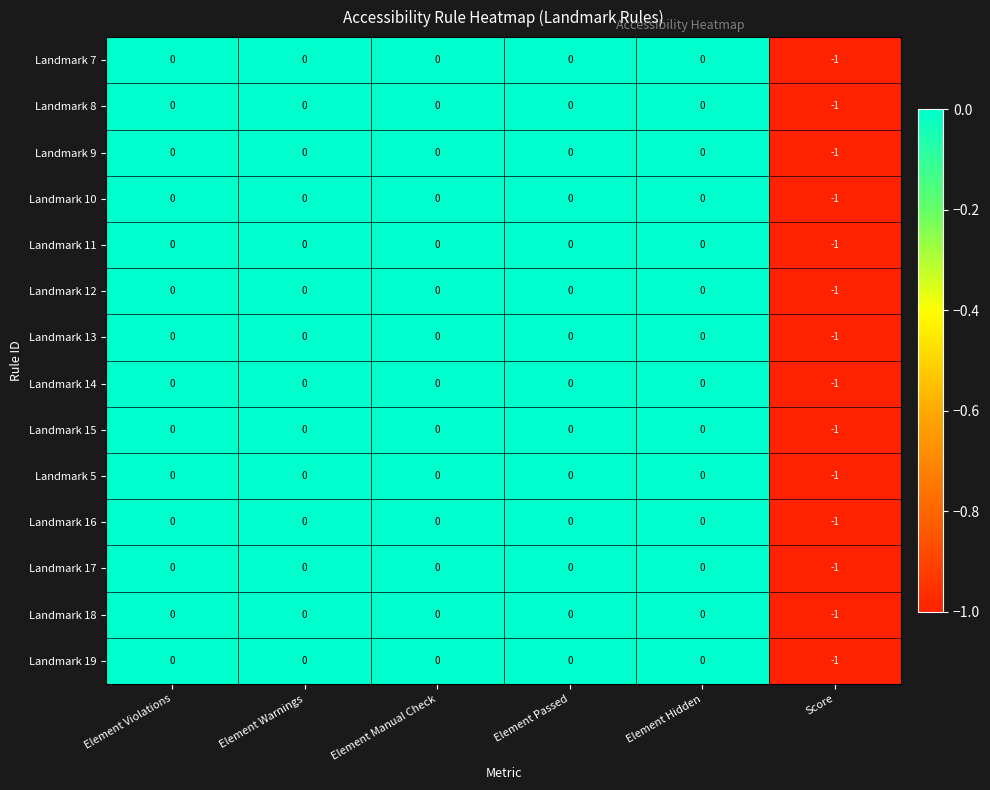

Which label corresponds to the smallest value in the chart?

Score